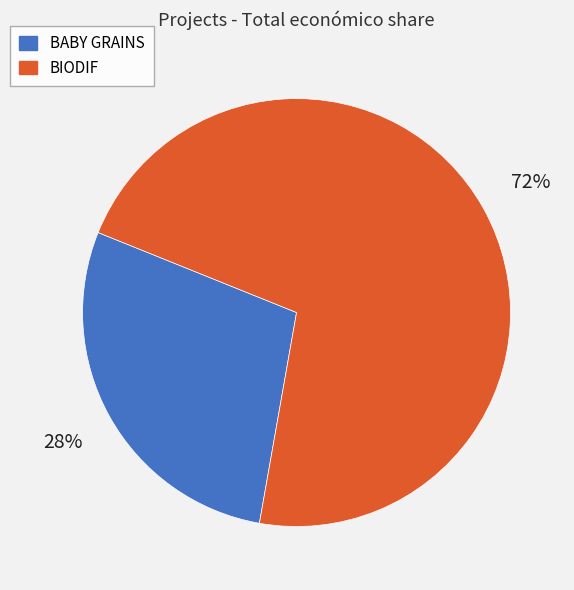

How many slices are in this pie chart?

2